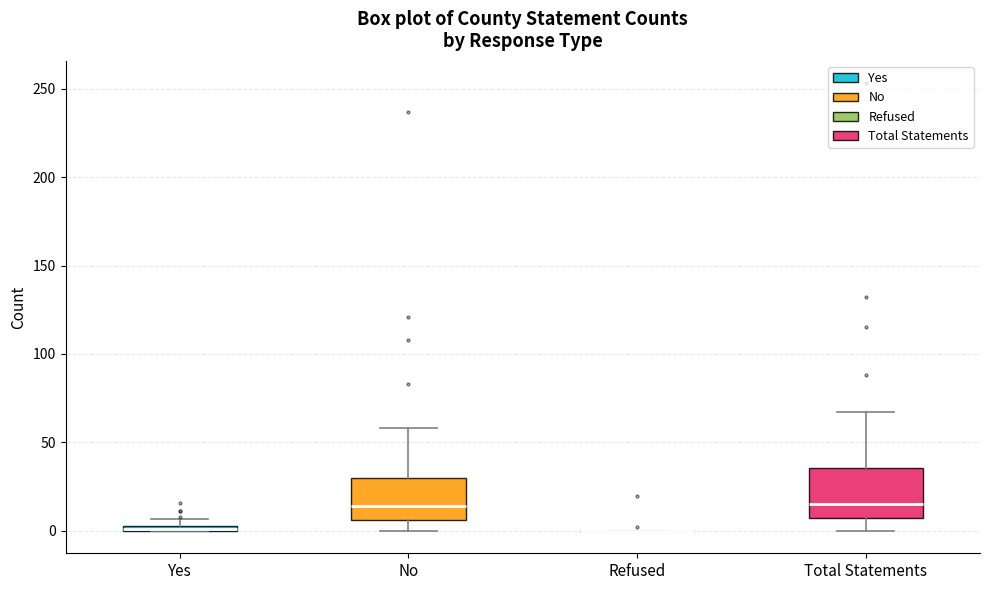

Where does the median line of the box for Total Statements sit on the y-axis? The values are not printed on the chart, so give them approximately, as read against the axis.

15